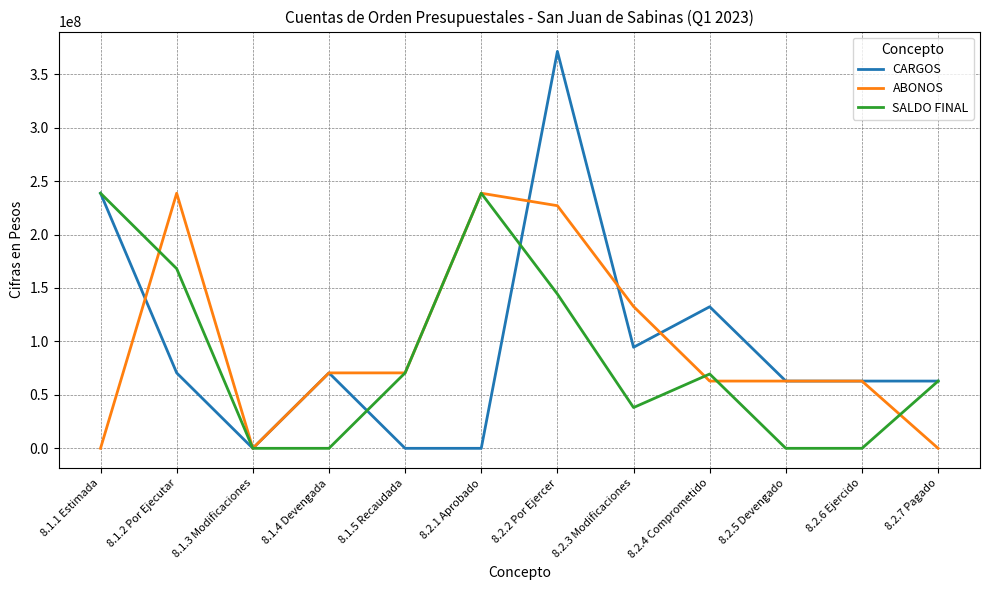

The ABONOS series shows 238614659.0 at 8.1.2 Por Ejecutar. True or false?

True